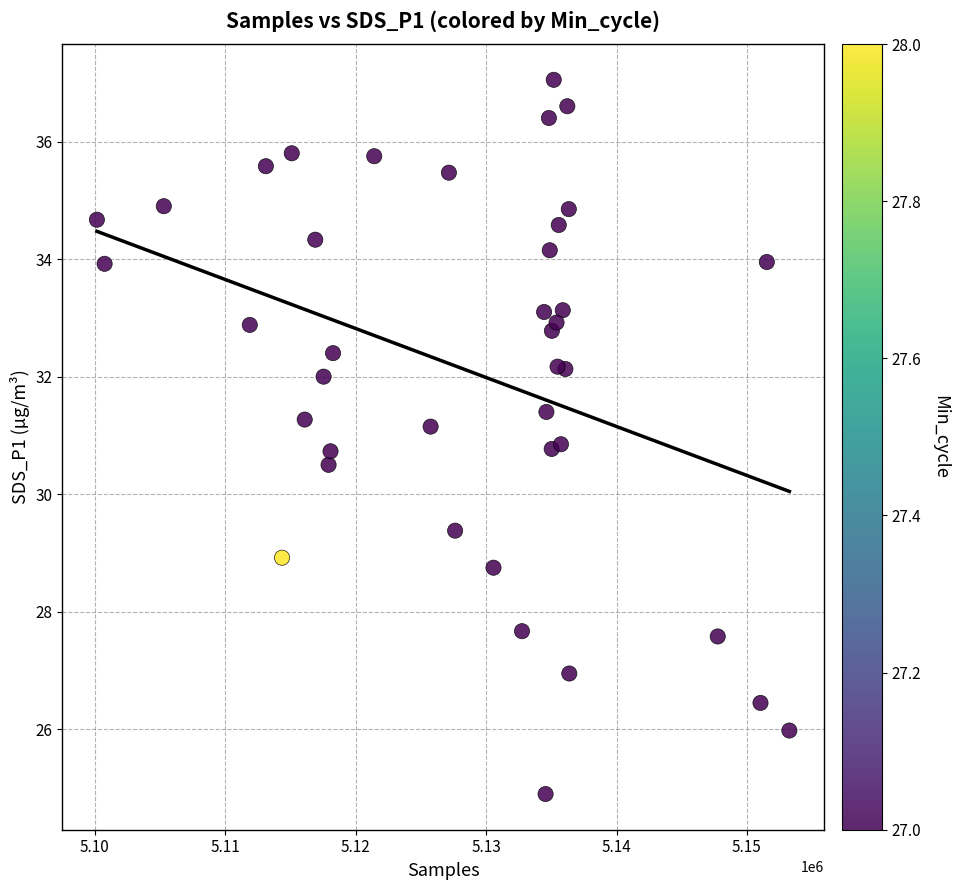

What is the range of X values (max minus min)?

53090.0